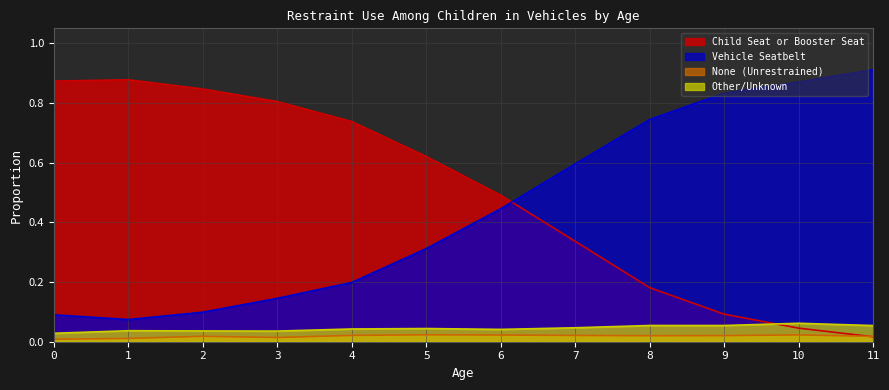

Where is Vehicle Seatbelt nearest to the value 0?

1